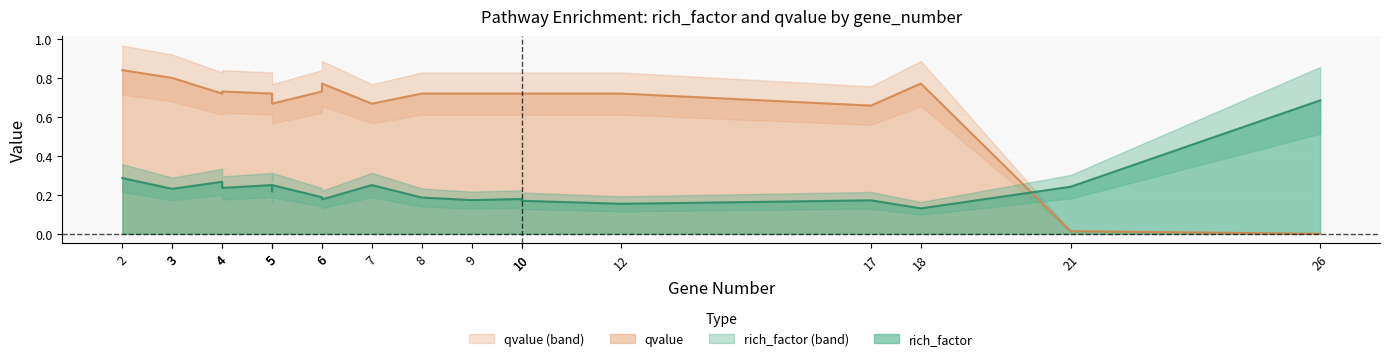

What is the sum of all qvalue values?

13.2